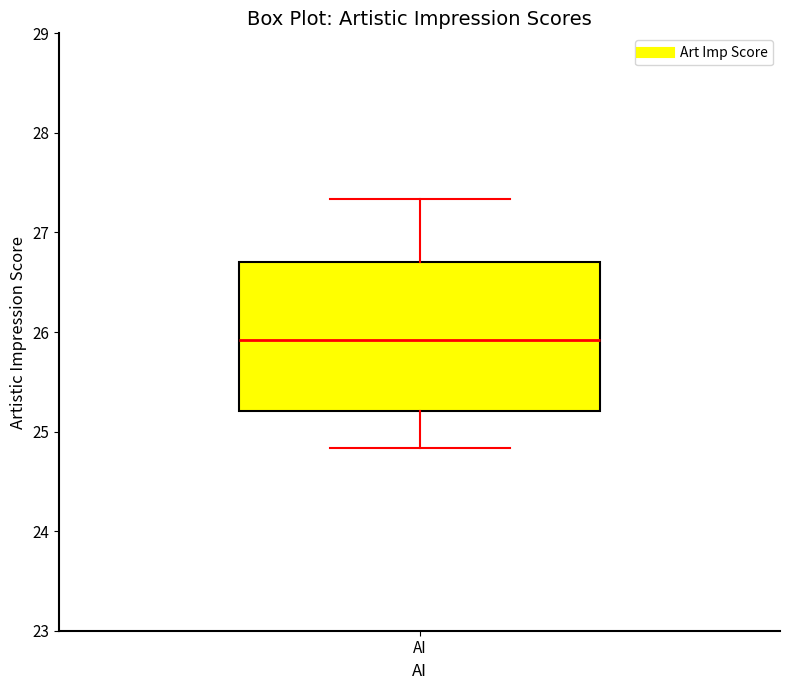

Transcribe this box plot: give where the median line is, the range the box spans, and where the two whiskers end, as read against the y-axis. The values are not printed on the chart, so give them approximately, as read against the axis.

median 25.9, box 25.2 to 26.7, whiskers 24.8 to 27.3